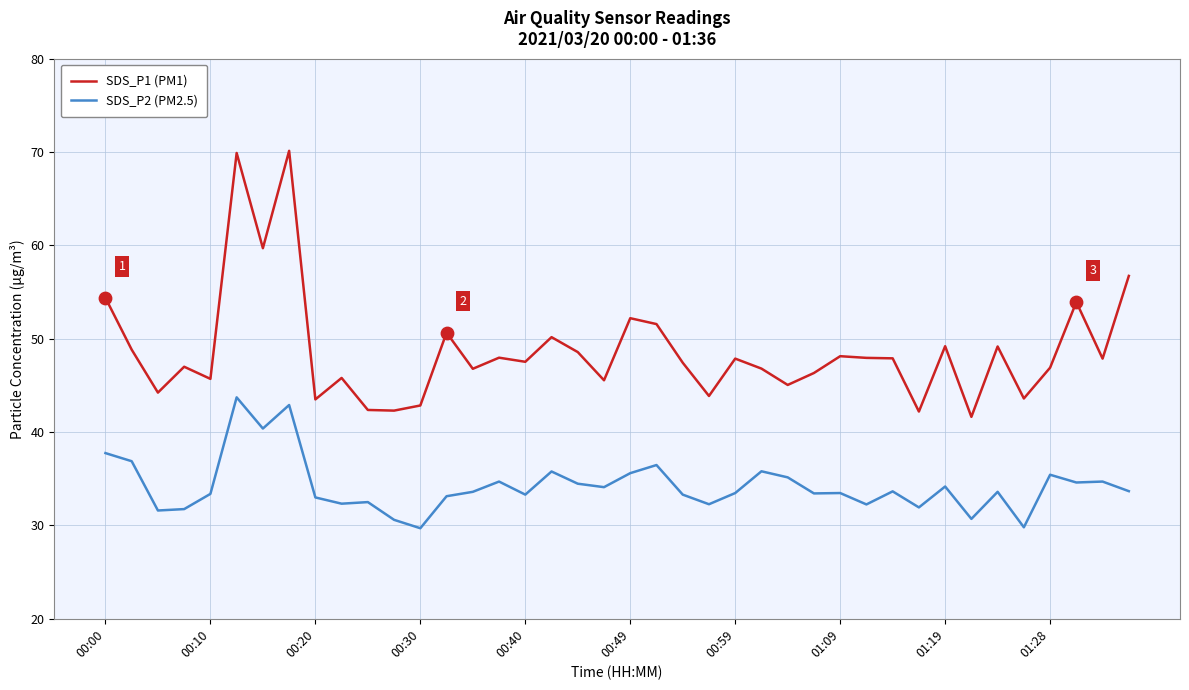

At how many categories does at least one series exceed 68?

2